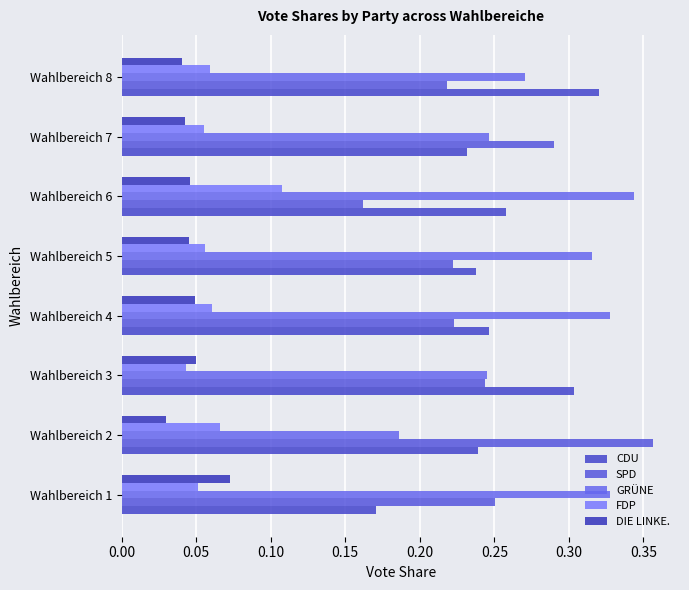

What is the minimum value for SPD?

0.2